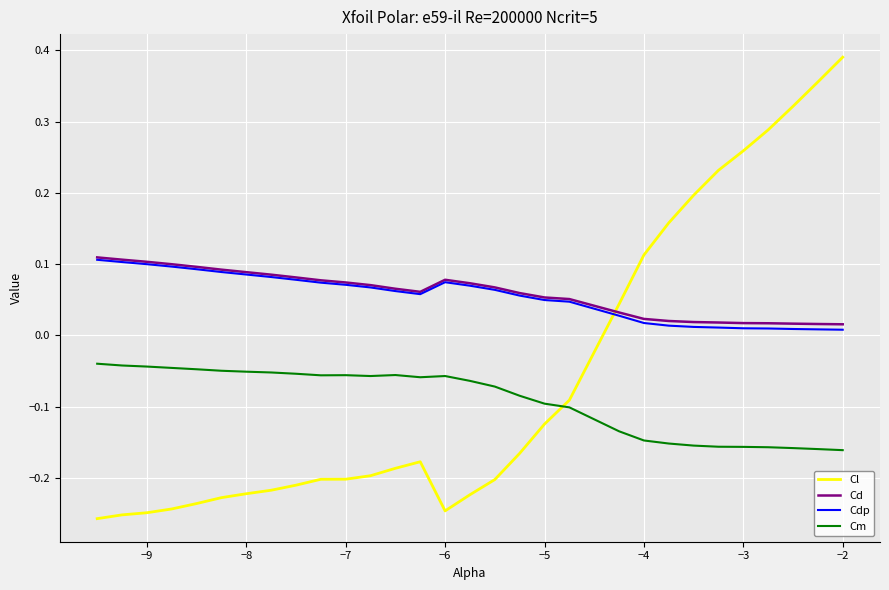

Which series has the largest range (max minus min)?

Cl